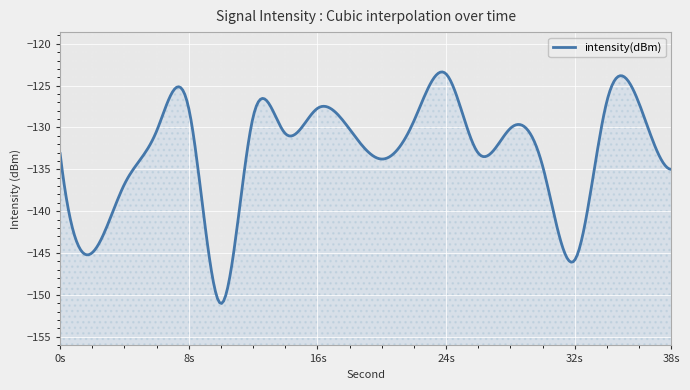

Which has a higher value, 0 or 24?

24